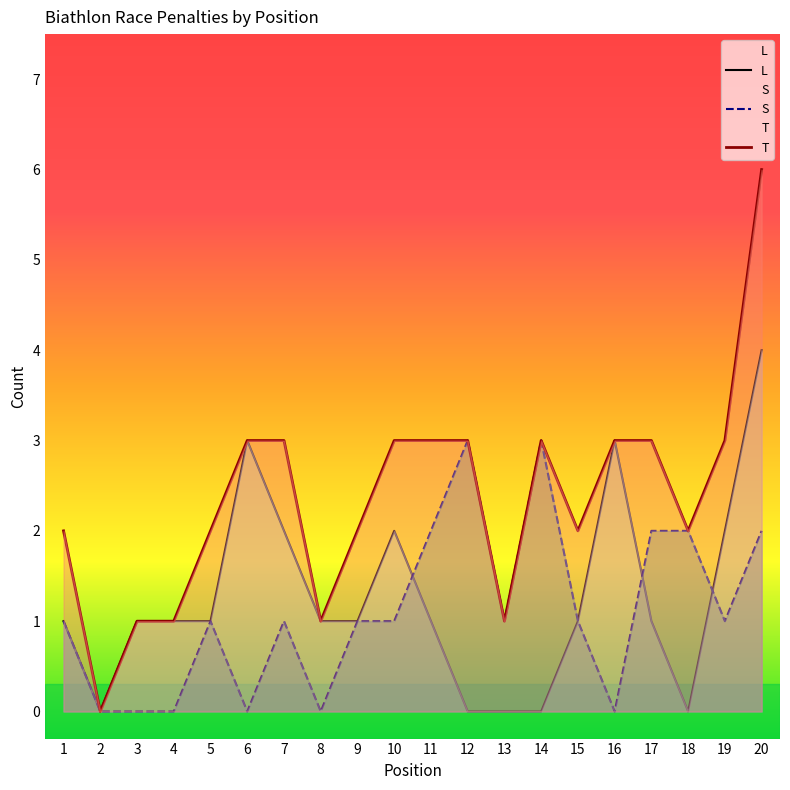

At 3, list the series in order from smallest to largest.

S, L, T